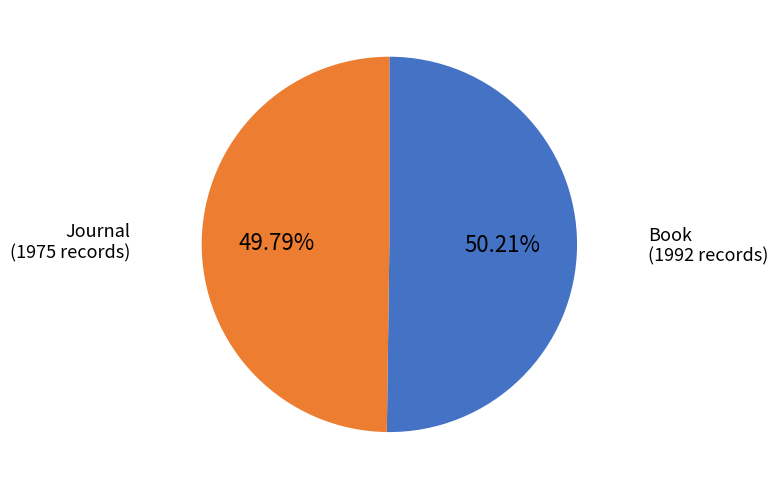

To the nearest percent, what portion does Journal represent?

50%